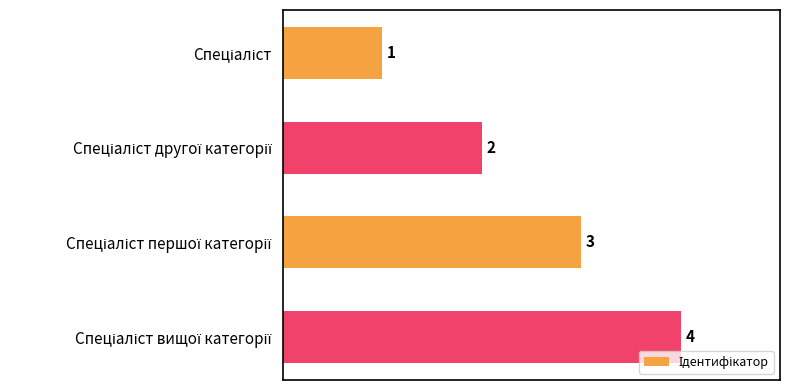

Are the bars grouped side by side (vs. stacked)?

No